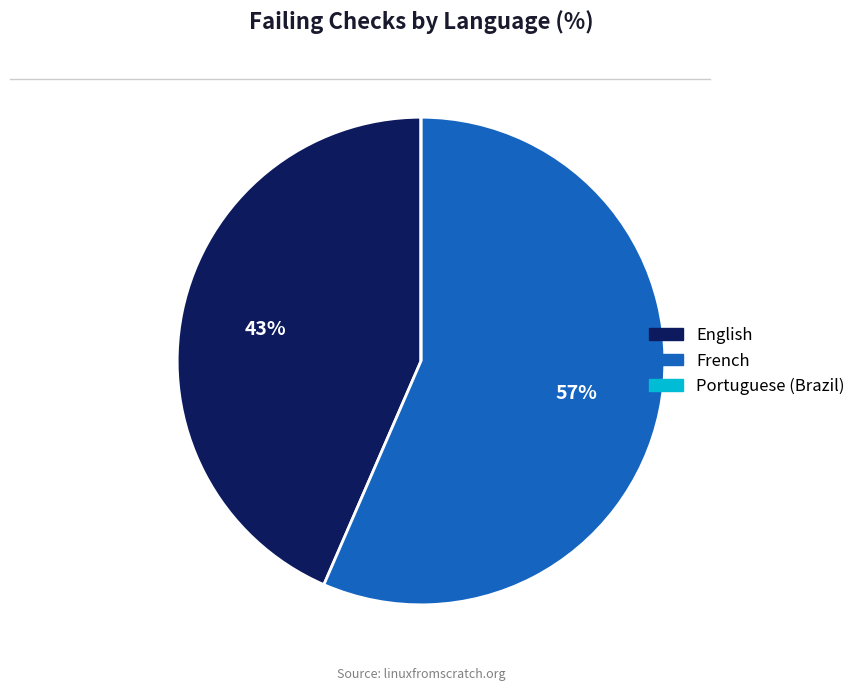

True or false: English accounts for 31% of the total.

False